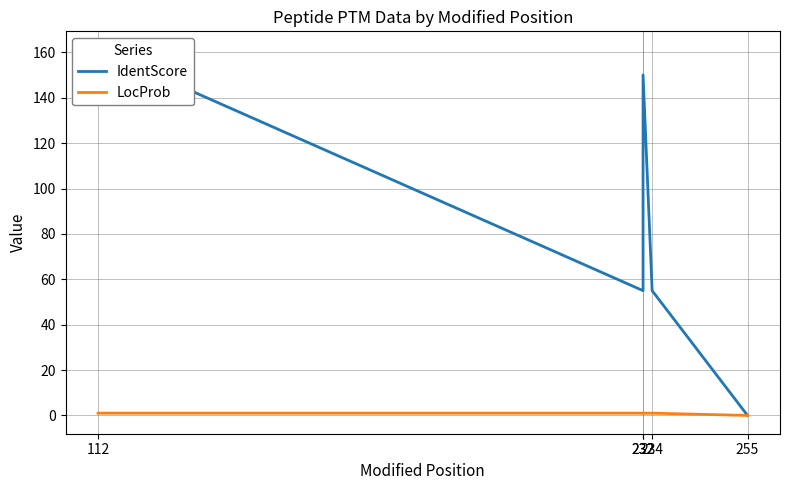

The IdentScore series shows 93.6 at 232. True or false?

False